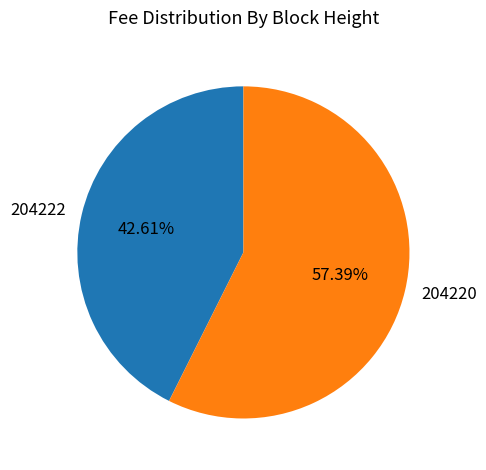

Which has a higher value, 204220 or 204222?

204220